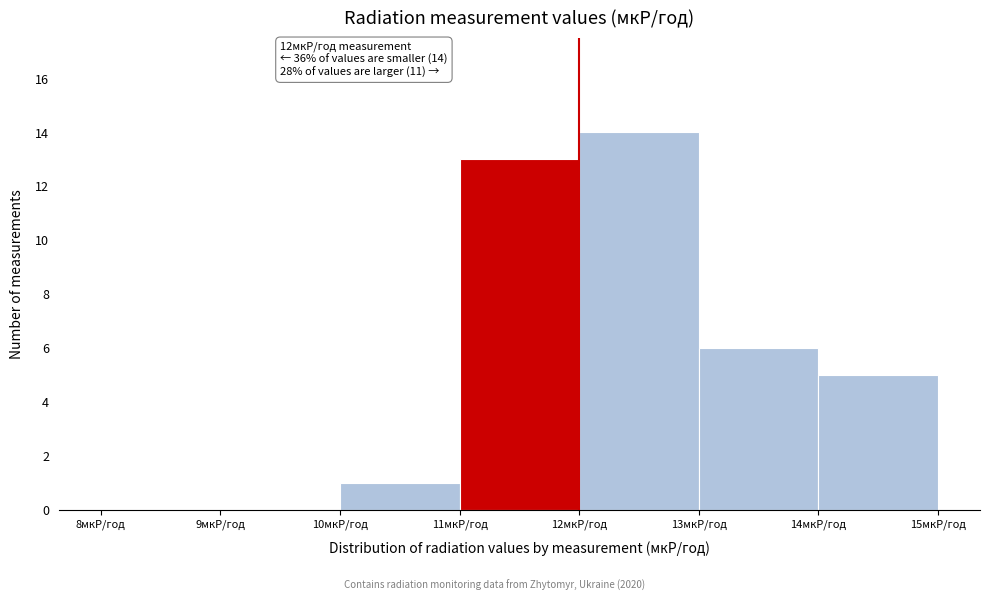

Which range on the x-axis has the tallest bar?

12 to 13